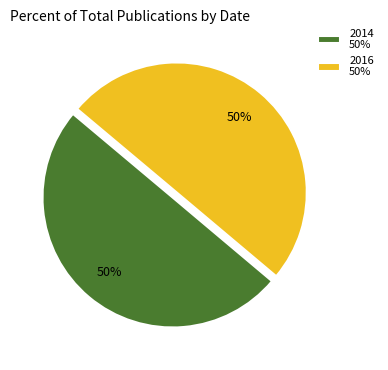

Count the number of slices in the pie.

2